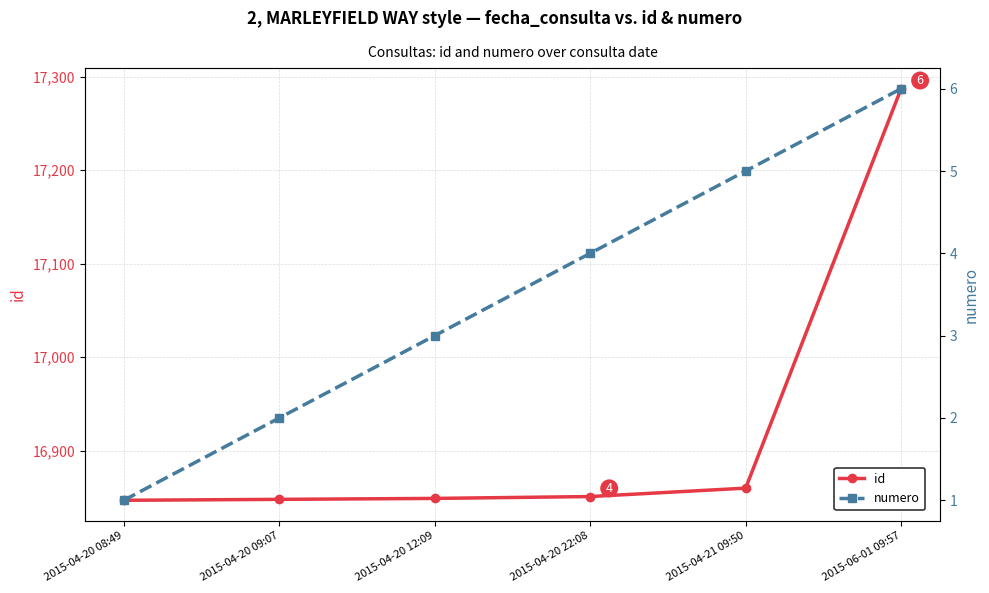

Reading right to left, what are all the values shown in this chart?

id: 2015-06-01 09:57=17287	2015-04-21 09:50=16860	2015-04-20 22:08=16851	2015-04-20 12:09=16849	2015-04-20 09:07=16848	2015-04-20 08:49=16847
numero: 2015-06-01 09:57=6	2015-04-21 09:50=5	2015-04-20 22:08=4	2015-04-20 12:09=3	2015-04-20 09:07=2	2015-04-20 08:49=1